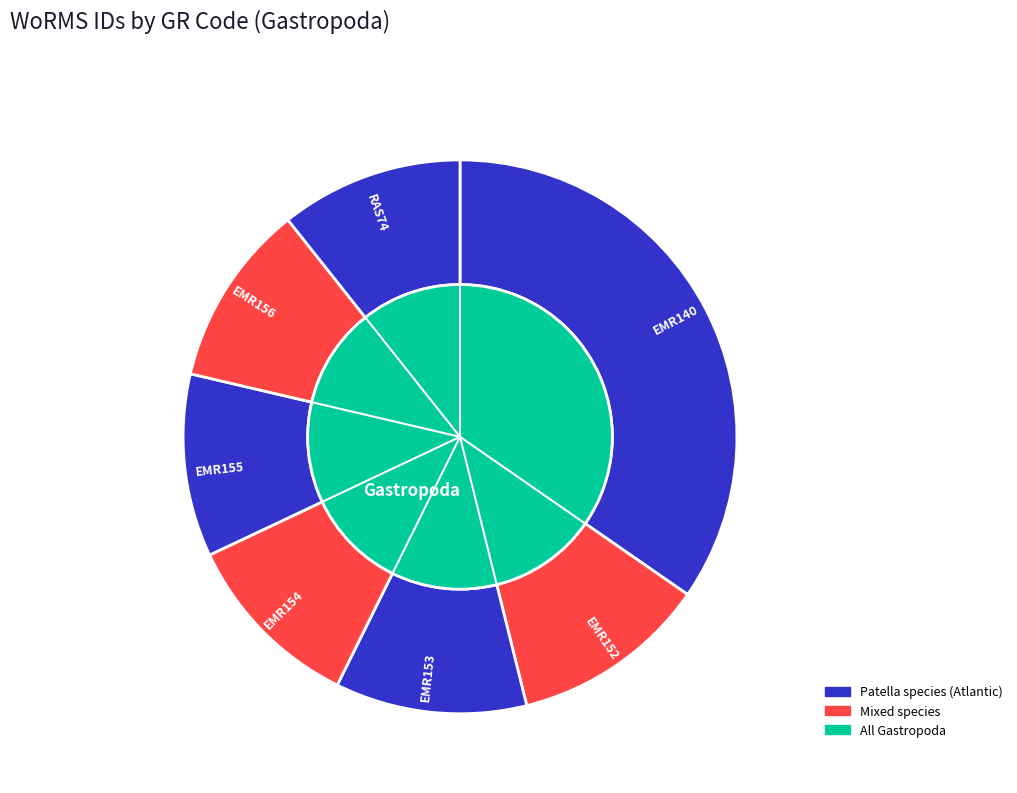

Is there any slice that represents more than half of the pie?

No